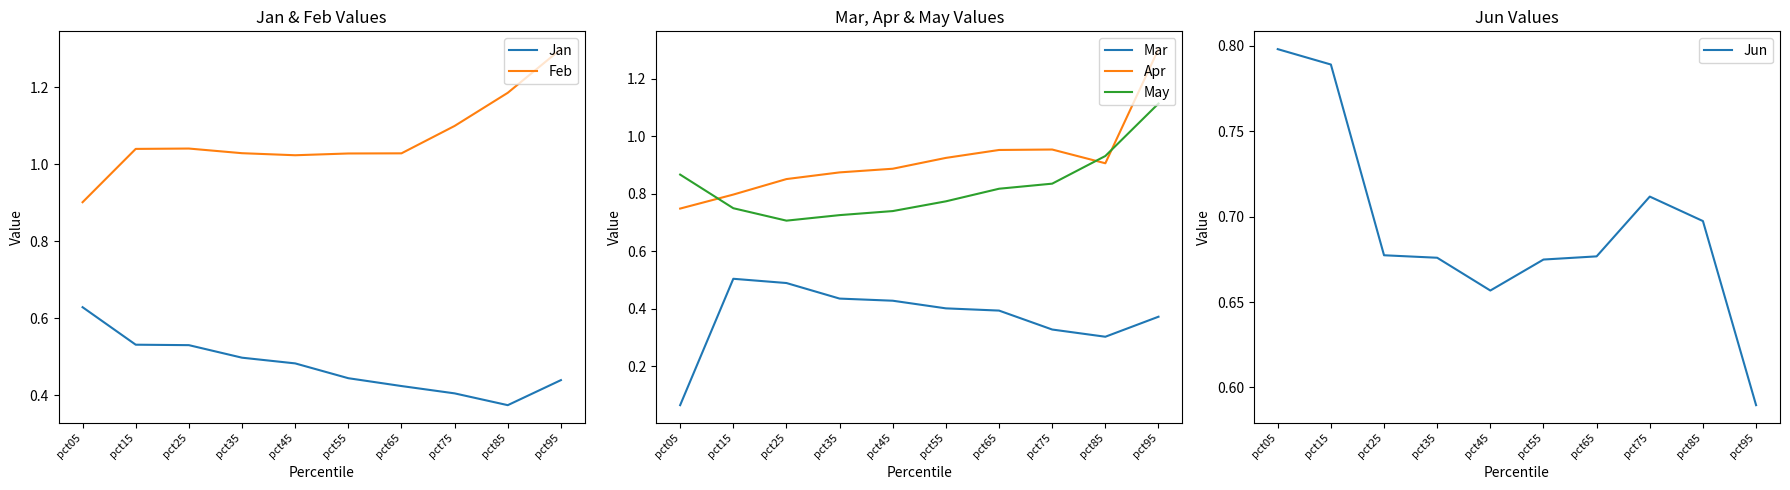

Does the chart have visible grid lines?

No